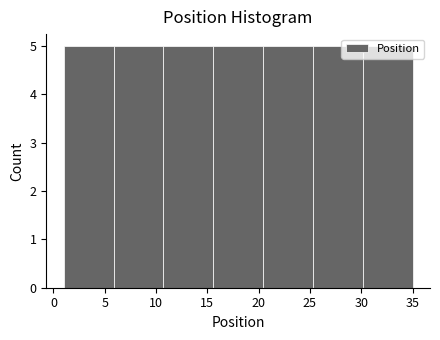

How tall is the bar that spans 15.5 to 20.5 on the x-axis? Neither the bar edges nor the heights are printed on the chart, so give them approximately, as read against the axes.

5